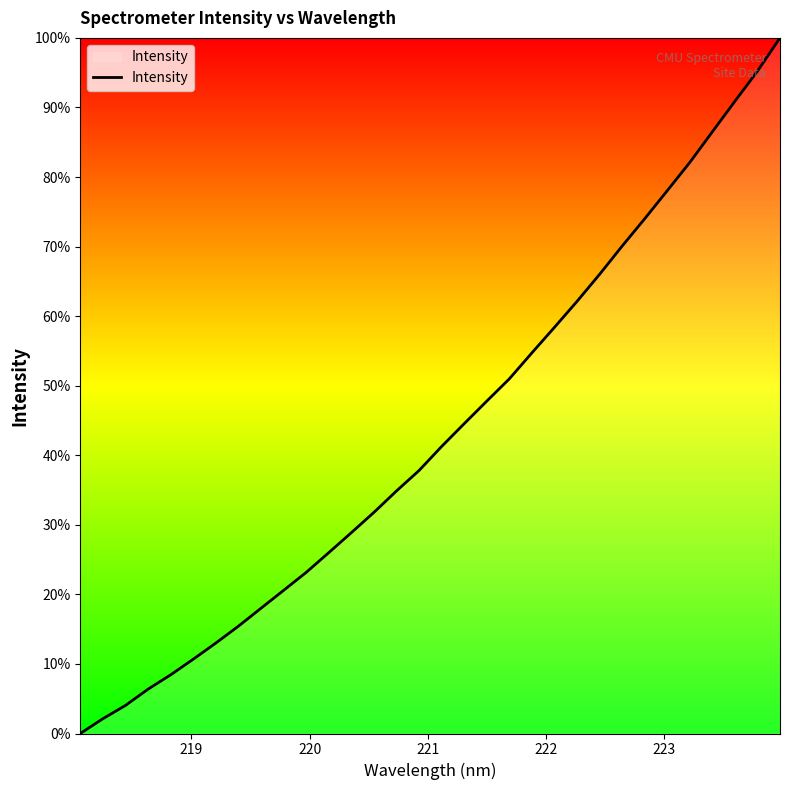

What is the greatest value displayed?

100.0